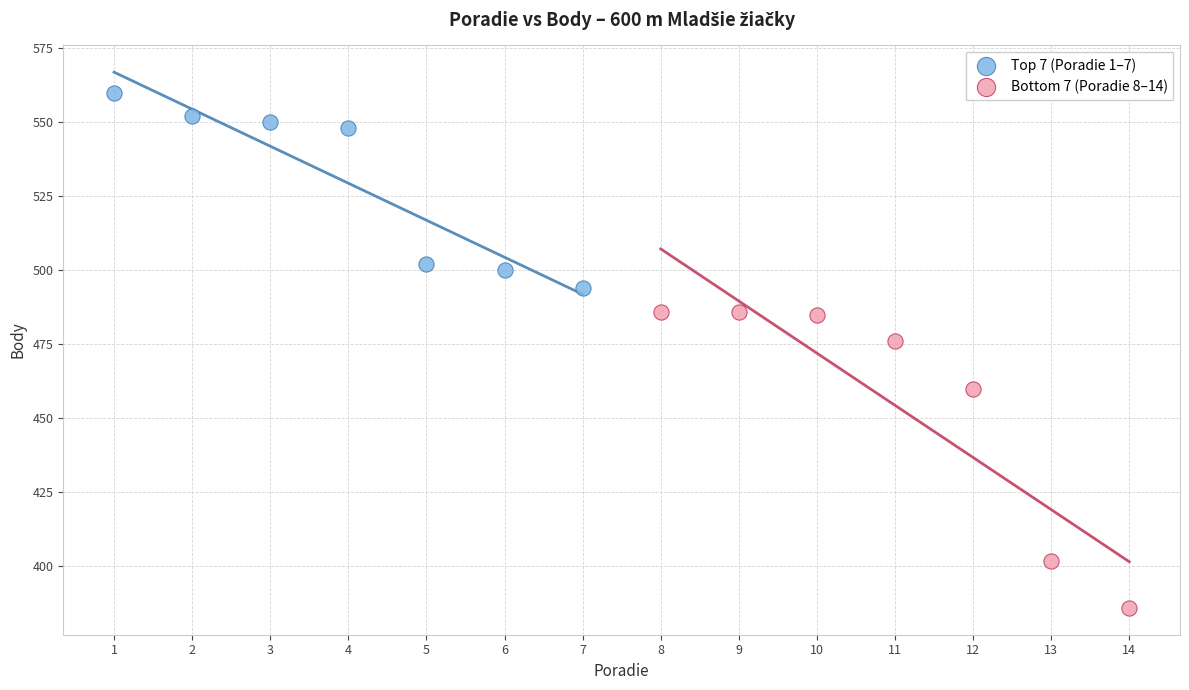

Which series has the widest spread of Y values?

Bottom 7 (Poradie 8–14)